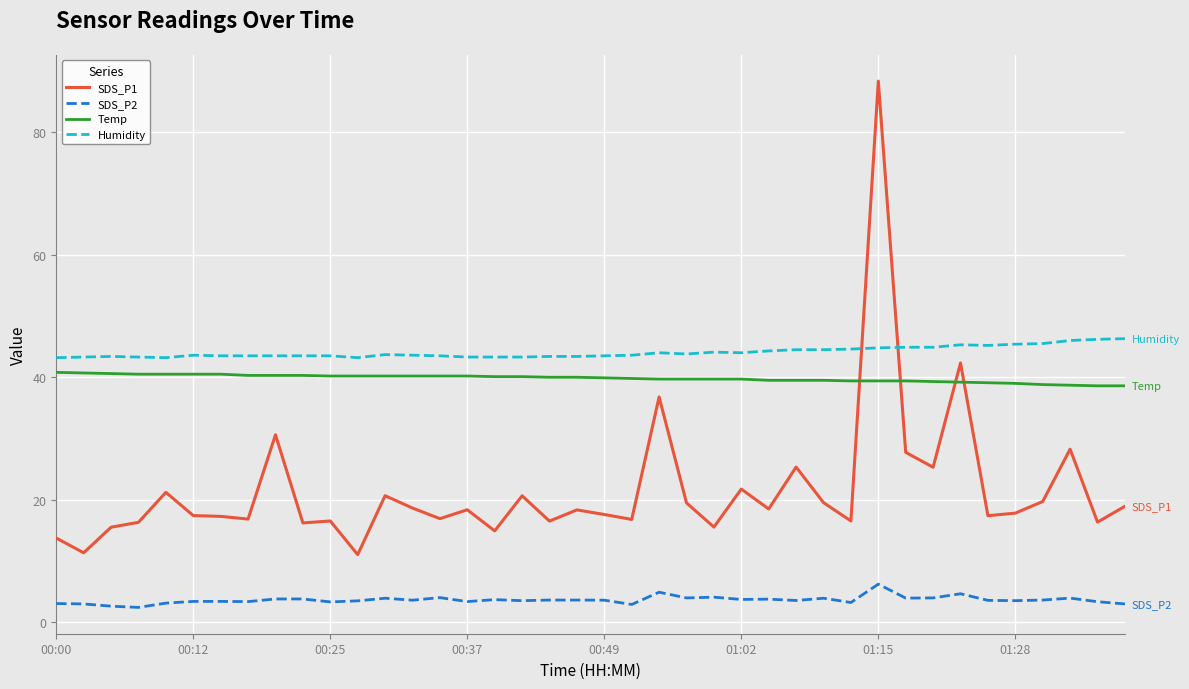

Rank the series by their maximum value, from lowest to highest.

SDS_P2, Temp, Humidity, SDS_P1